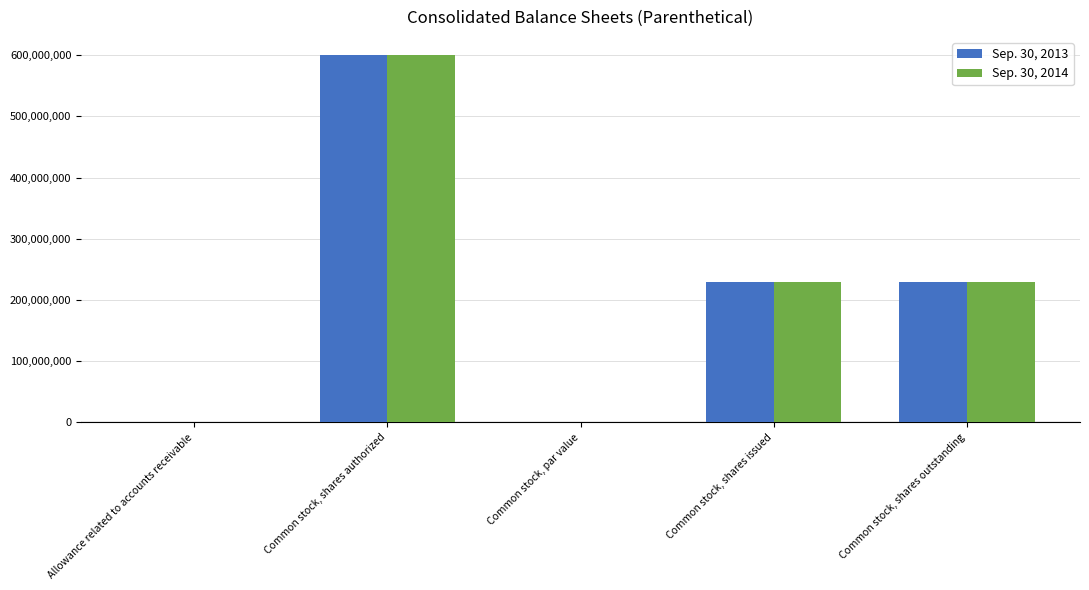

How many series are shown in this chart?

2